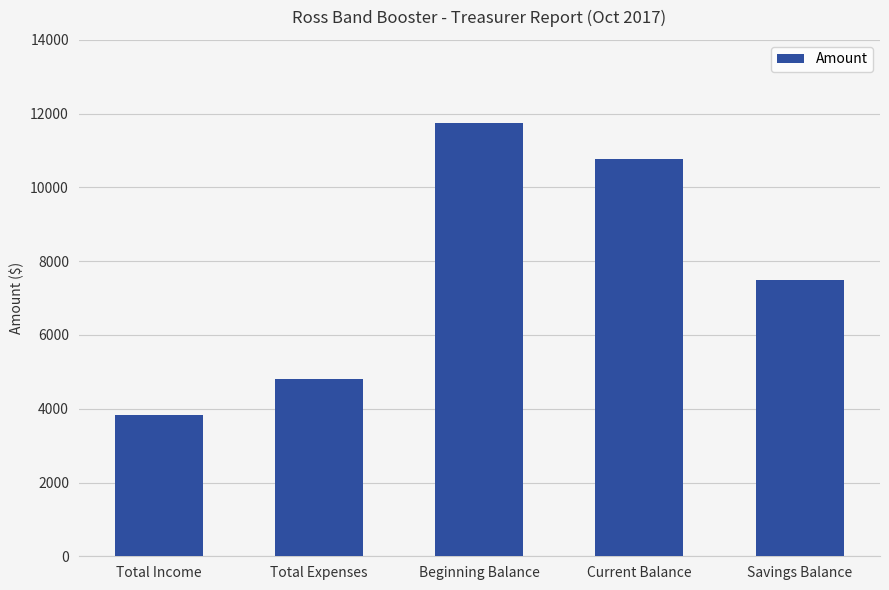

True or false: the data shows 3828.0 at Total Income.

True